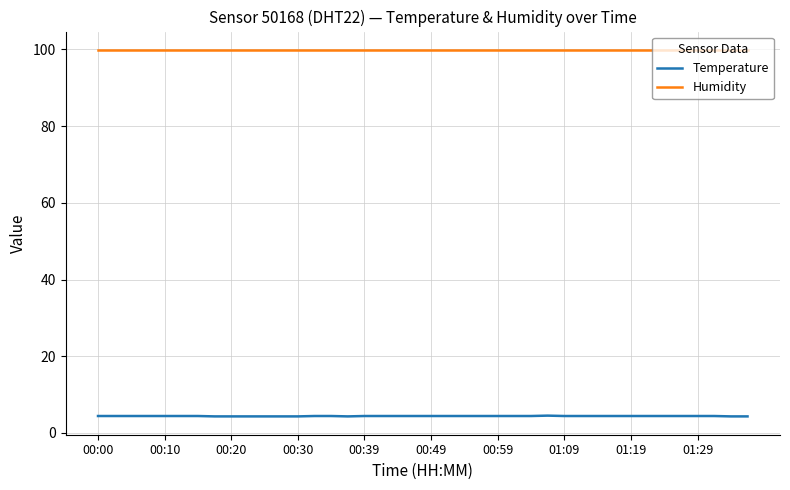

What is the greatest value displayed?

99.9